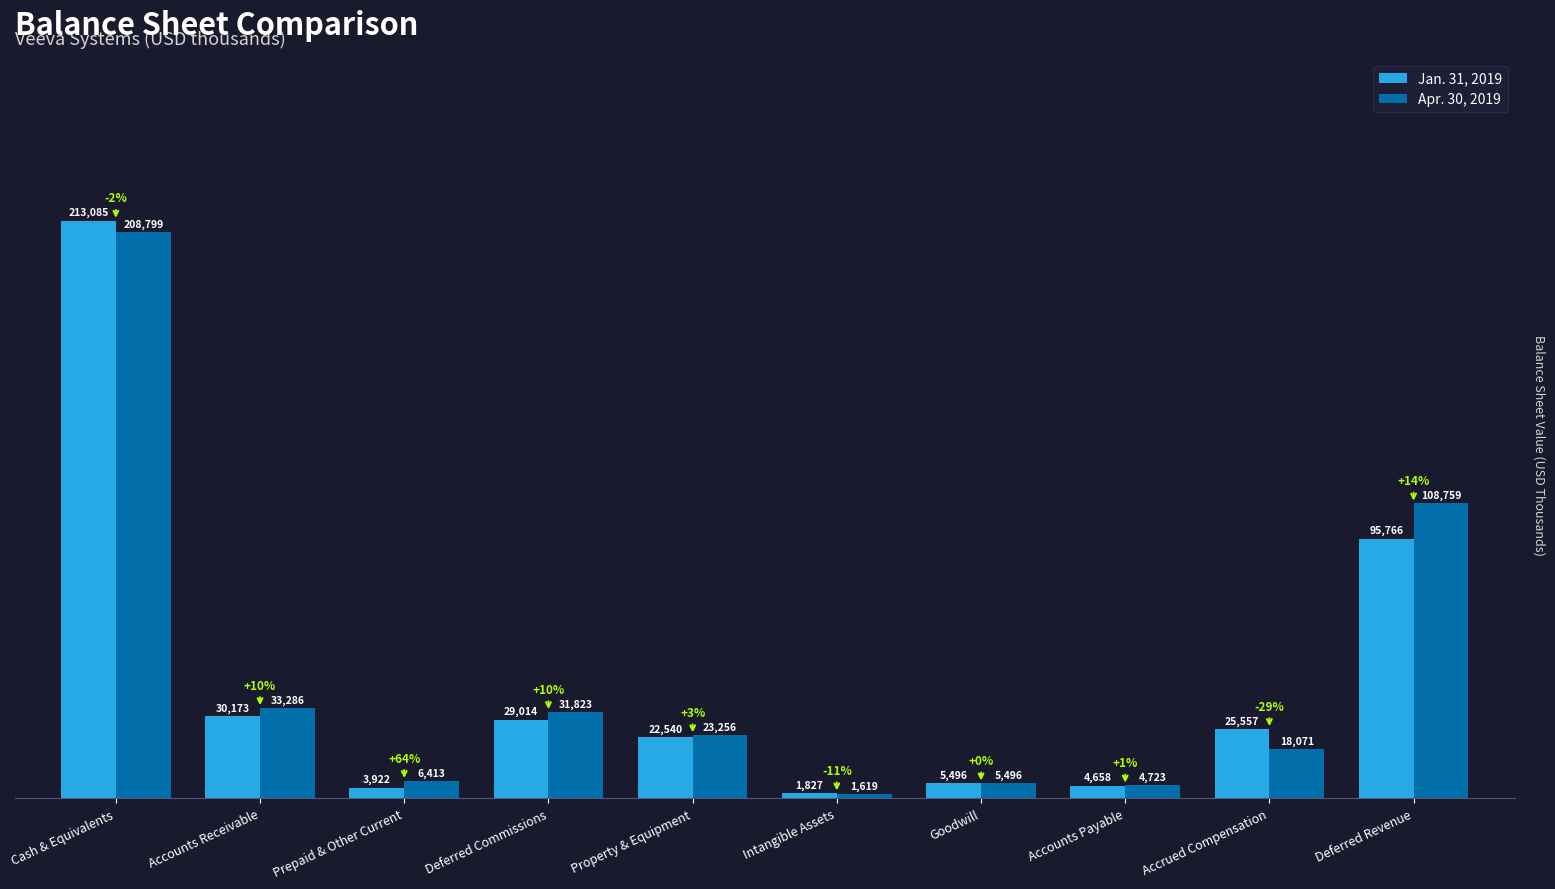

Which label corresponds to the smallest value in the chart?

Intangible Assets